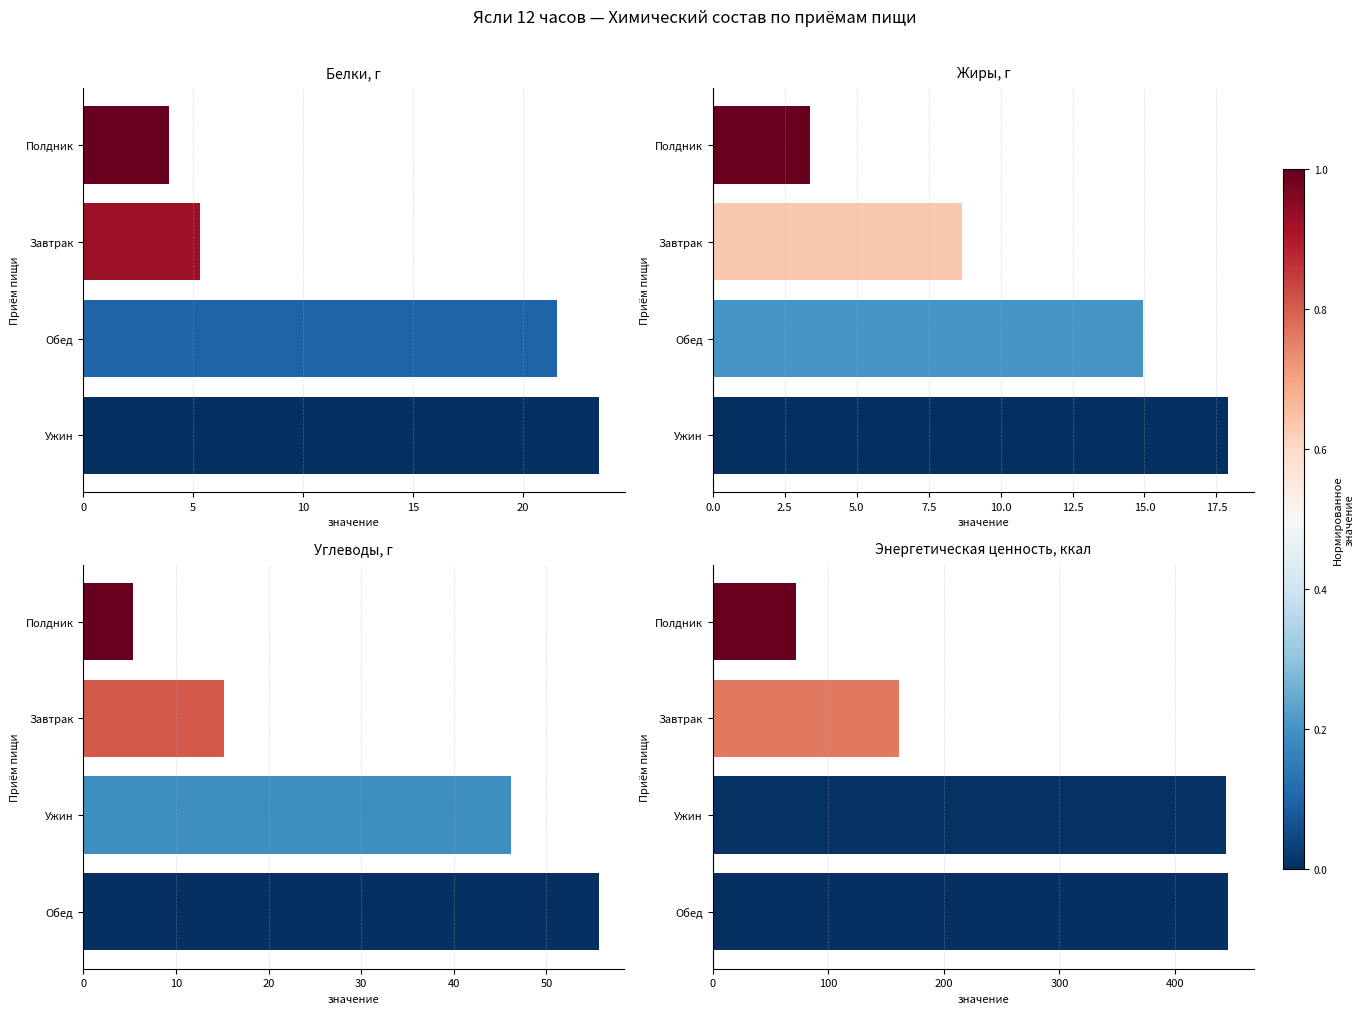

Reading left to right, list all the values displayed in this chart.

Белки, г: 23.5	21.6	5.3	3.9
Жиры, г: 17.9	14.9	8.7	3.4
Углеводы, г: 55.6	46.1	15.2	5.4
Энергетическая ценность, ккал: 446.1	443.9	160.9	71.7